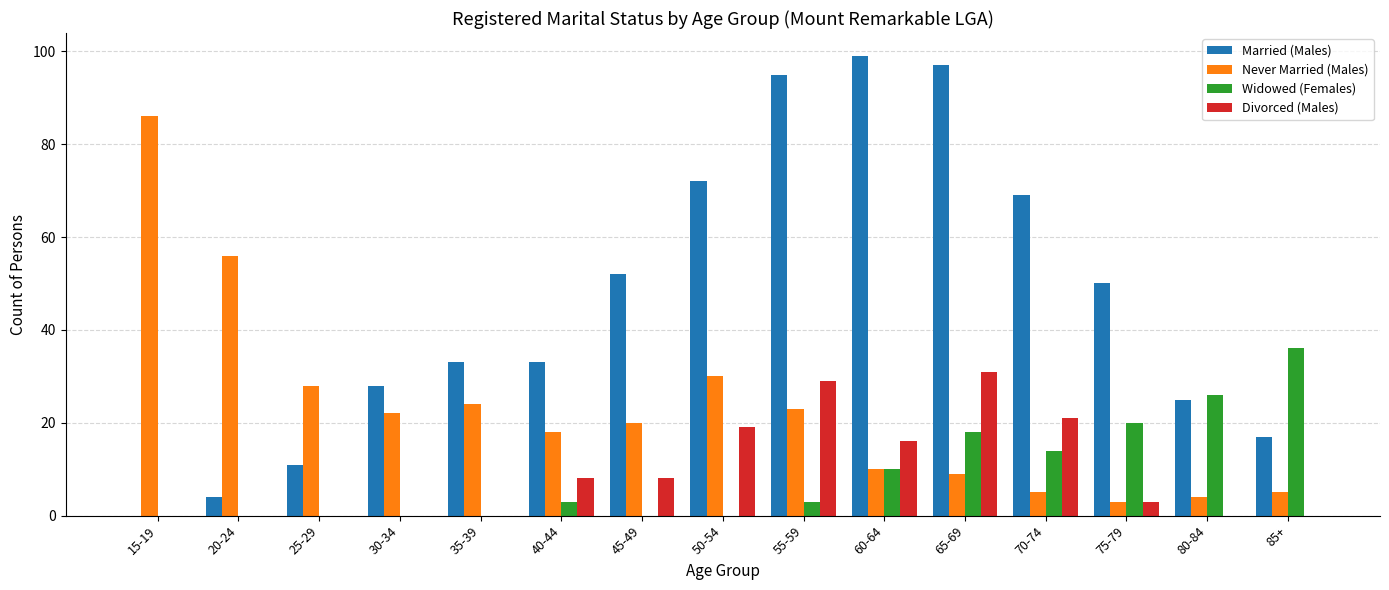

Reading left to right, what are all the values shown in this chart?

Married (Males): 15-19=0	20-24=4	25-29=11	30-34=28	35-39=33	40-44=33	45-49=52	50-54=72	55-59=95	60-64=99	65-69=97	70-74=69	75-79=50	80-84=25	85+=17
Never Married (Males): 15-19=86	20-24=56	25-29=28	30-34=22	35-39=24	40-44=18	45-49=20	50-54=30	55-59=23	60-64=10	65-69=9	70-74=5	75-79=3	80-84=4	85+=5
Widowed (Females): 15-19=0	20-24=0	25-29=0	30-34=0	35-39=0	40-44=3	45-49=0	50-54=0	55-59=3	60-64=10	65-69=18	70-74=14	75-79=20	80-84=26	85+=36
Divorced (Males): 15-19=0	20-24=0	25-29=0	30-34=0	35-39=0	40-44=8	45-49=8	50-54=19	55-59=29	60-64=16	65-69=31	70-74=21	75-79=3	80-84=0	85+=0